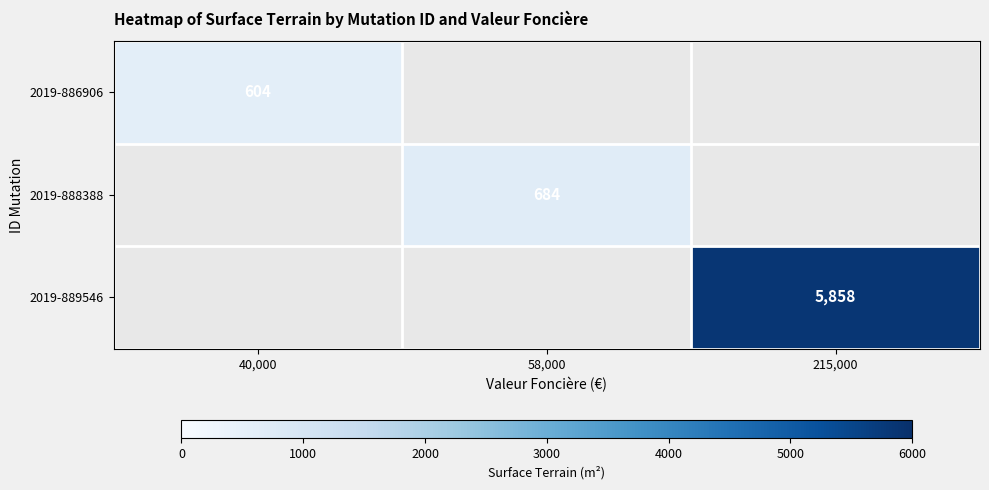

Which label corresponds to the largest value in the chart?

215,000